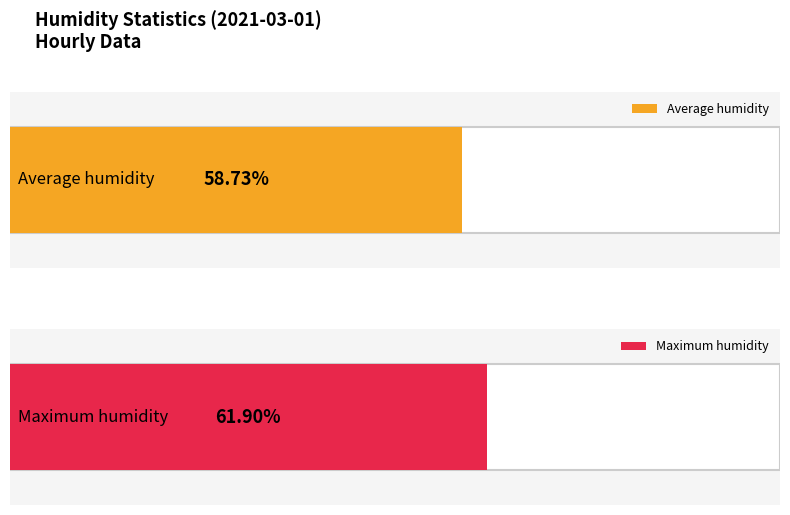

Rank the series by their maximum value, from highest to lowest.

Maximum humidity, Average humidity